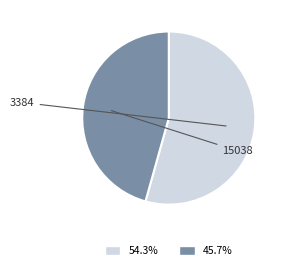

What percentage is the 15038 slice, to the nearest percent?

46%